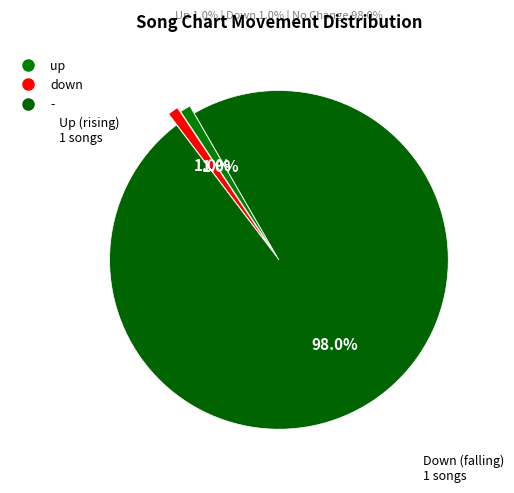

Combined, what portion of the pie is down and -?

99.0%